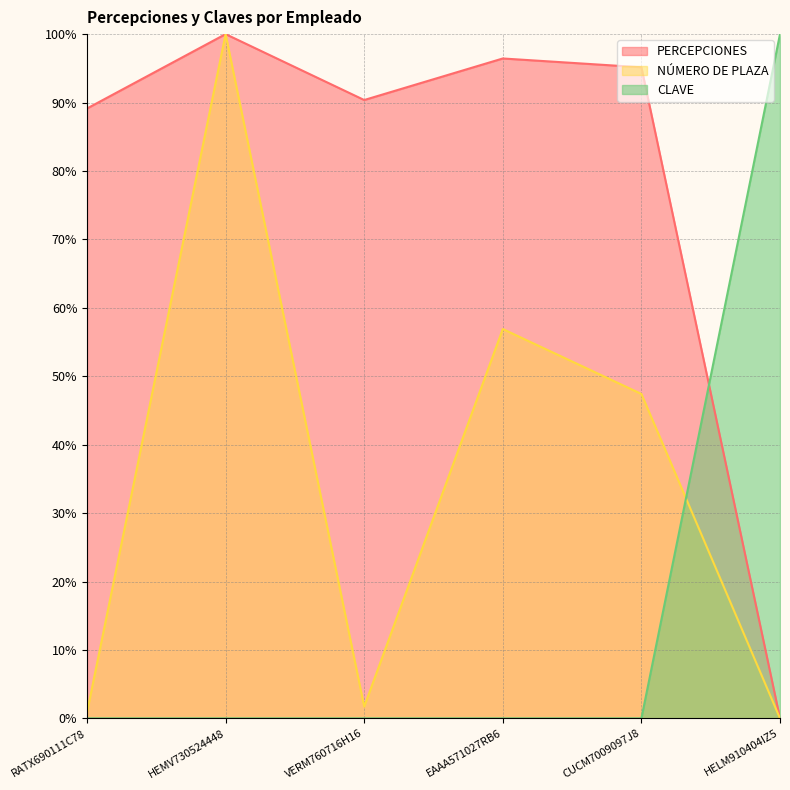

What is the approximate value of PERCEPCIONES at CUCM7009097J8?

95.2